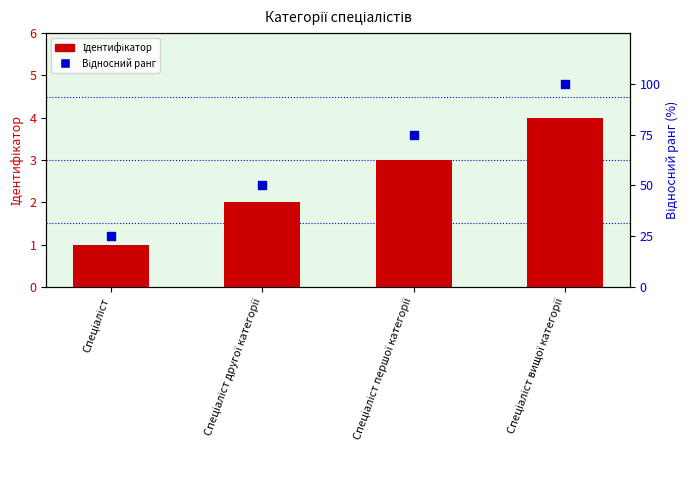

What are all the series names shown in the legend?

Ідентифікатор, Відносний ранг